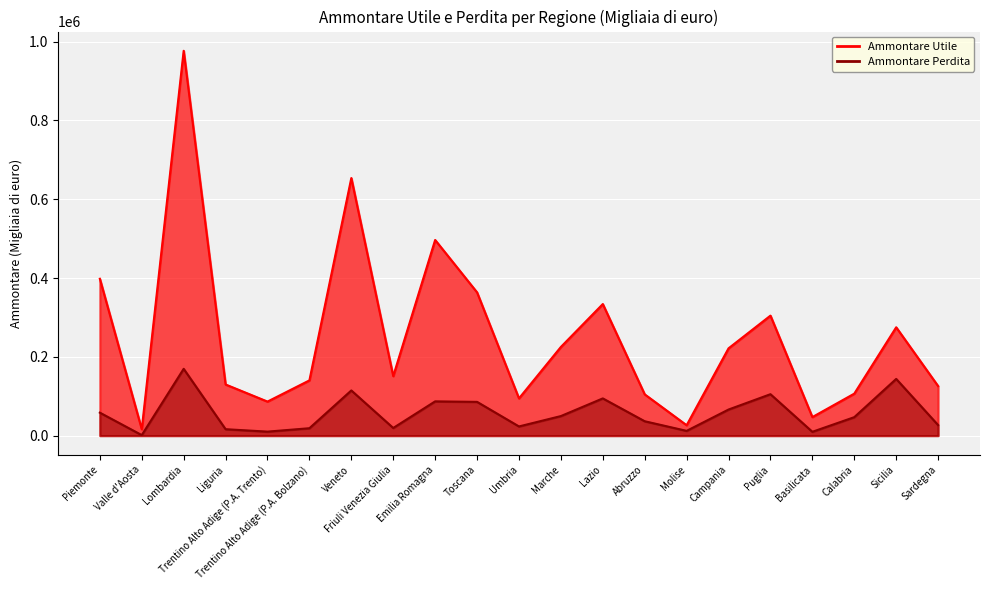

Is it true that Ammontare Perdita equals 10238 at Umbria?

False